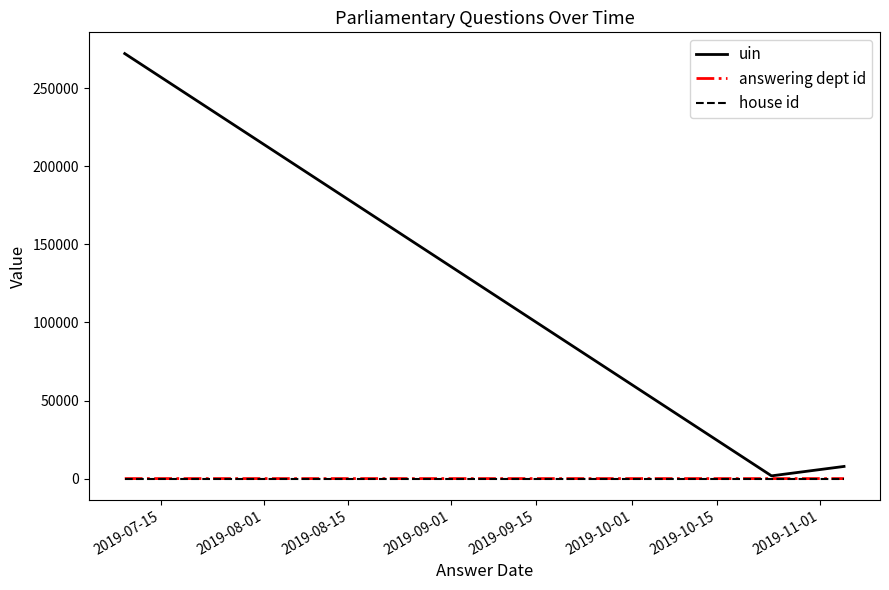

What is the greatest value displayed?

272238